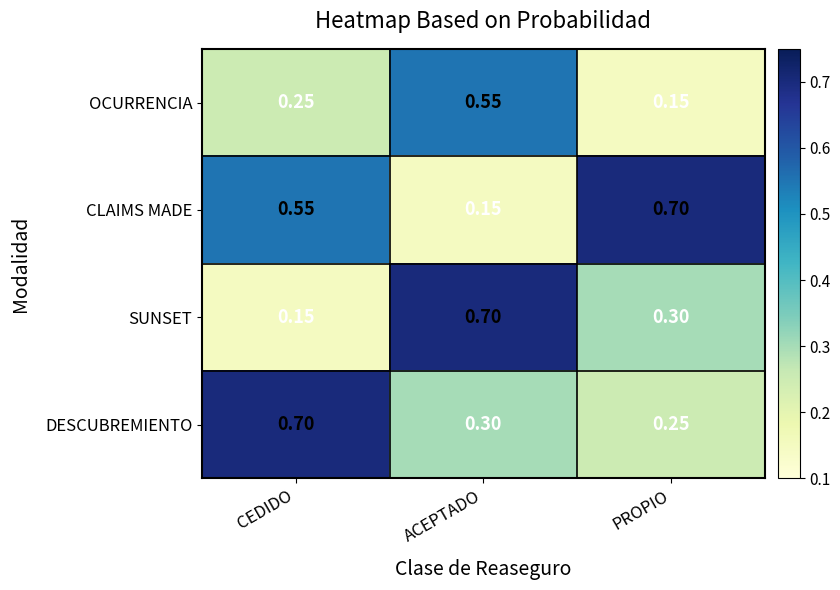

Which series has the largest total across all categories?

CLAIMS MADE